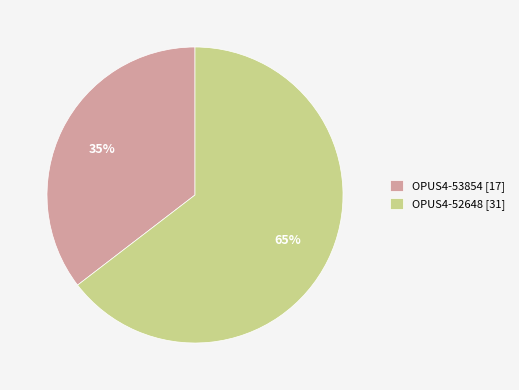

Between OPUS4-53854 and OPUS4-52648, which is larger?

OPUS4-52648